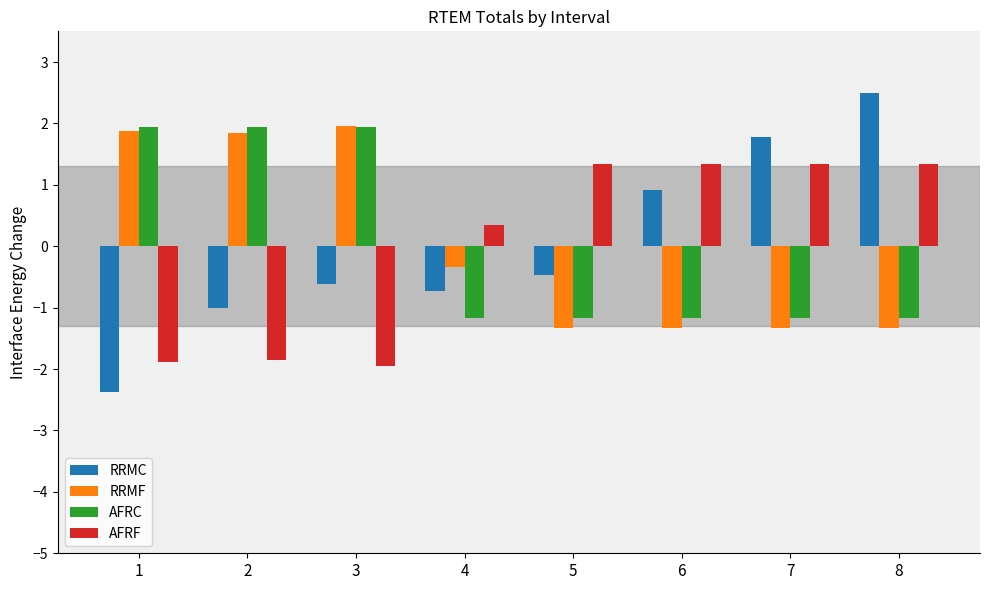

How many bars are there in each group?

4